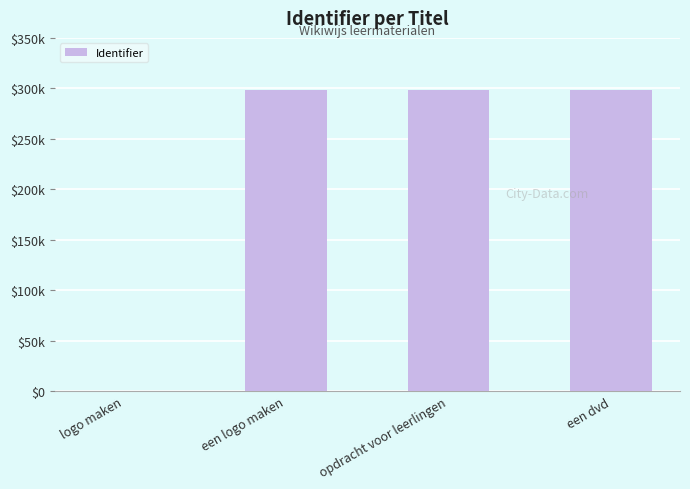

What is the change in value from een logo maken to een dvd?

+109